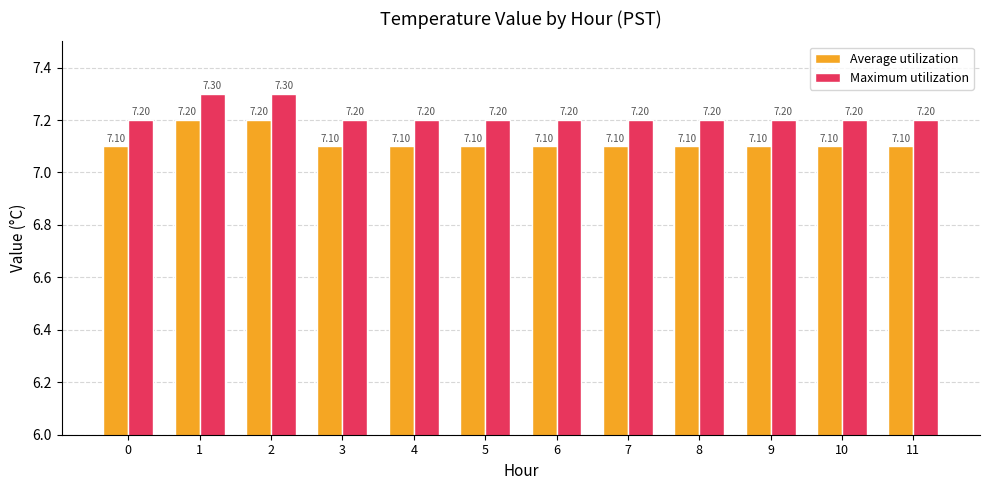

List the series in order of their overall mean, highest first.

Maximum utilization, Average utilization